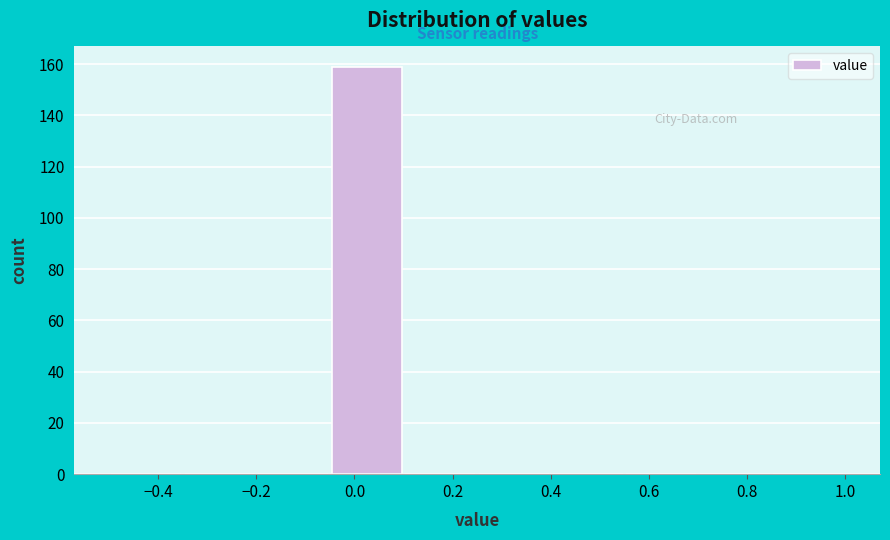

How tall is the bar that spans -0.05 to 0.10 on the x-axis? Neither the bar edges nor the heights are printed on the chart, so give them approximately, as read against the axes.

160